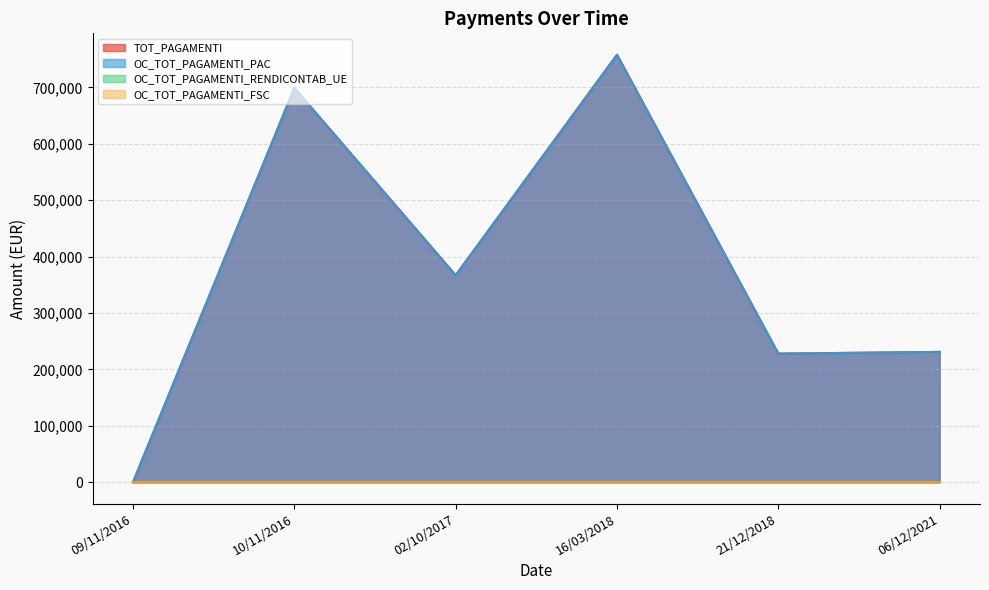

Which series has the widest spread of values?

TOT_PAGAMENTI